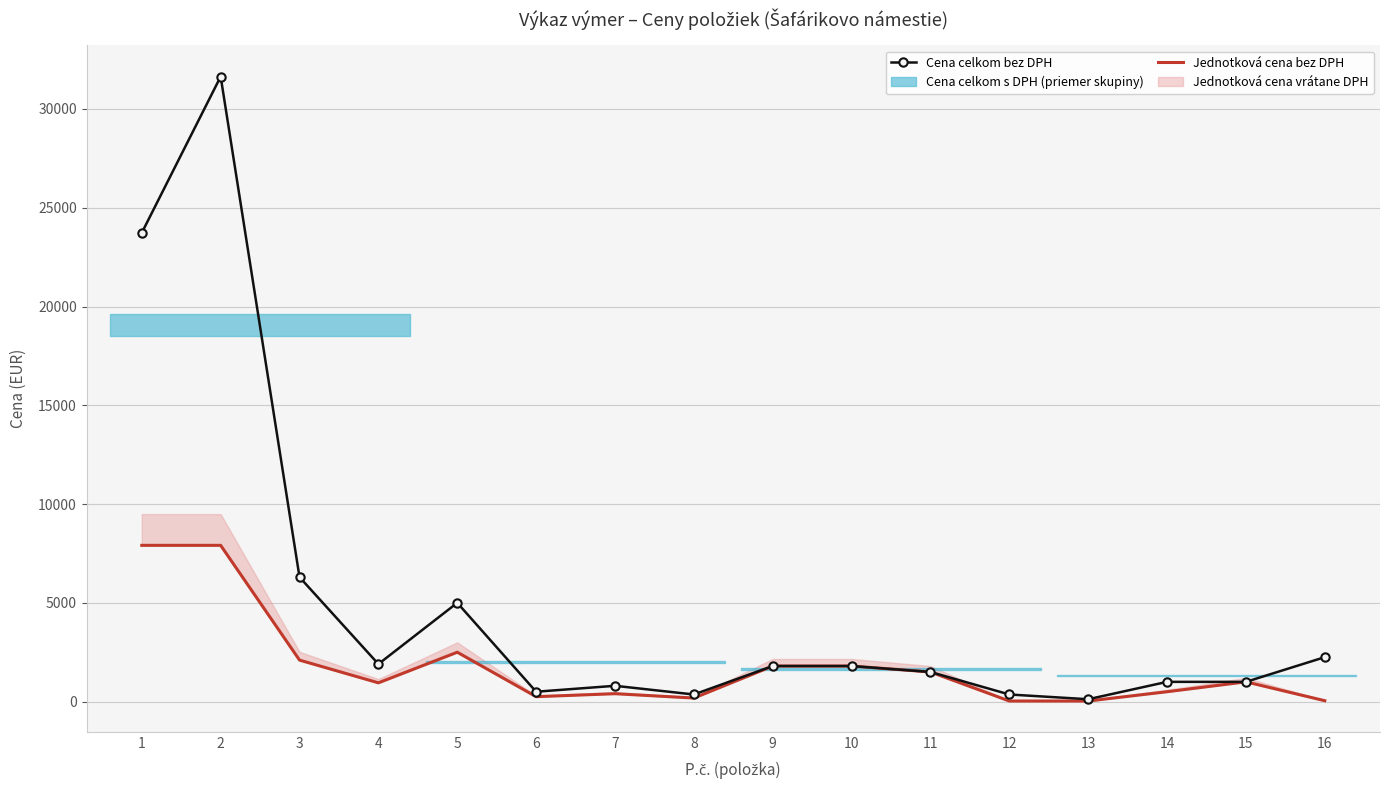

Reading left to right, list all the values displayed in this chart.

Cena celkom bez DPH: 1=23730	2=31640	3=6300	4=1900	5=5000	6=500	7=800	8=360	9=1800	10=1800	11=1500	12=360	13=120	14=1000	15=1000	16=2250
Jednotková cena bez DPH: 1=7910	2=7910	3=2100	4=950	5=2500	6=250	7=400	8=180	9=1800	10=1800	11=1500	12=30	13=30	14=500	15=1000	16=45